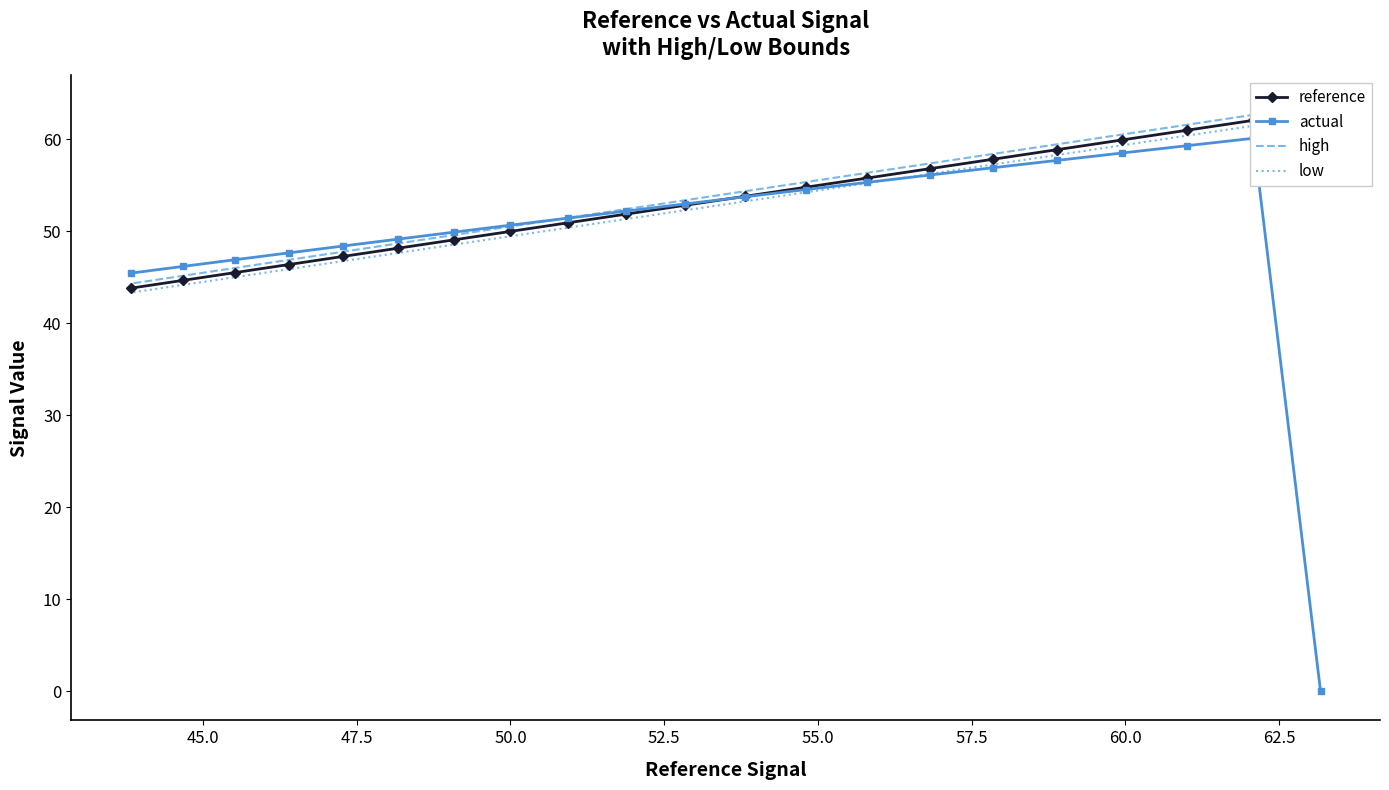

What are all the series names shown in the legend?

reference, actual, high, low